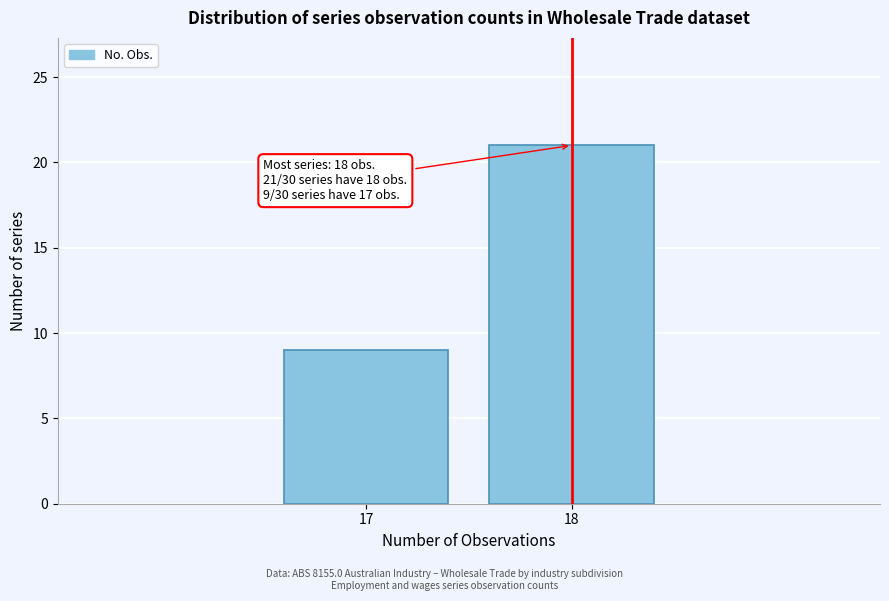

Reading left to right, extract all data points from this chart.

17=9	18=21